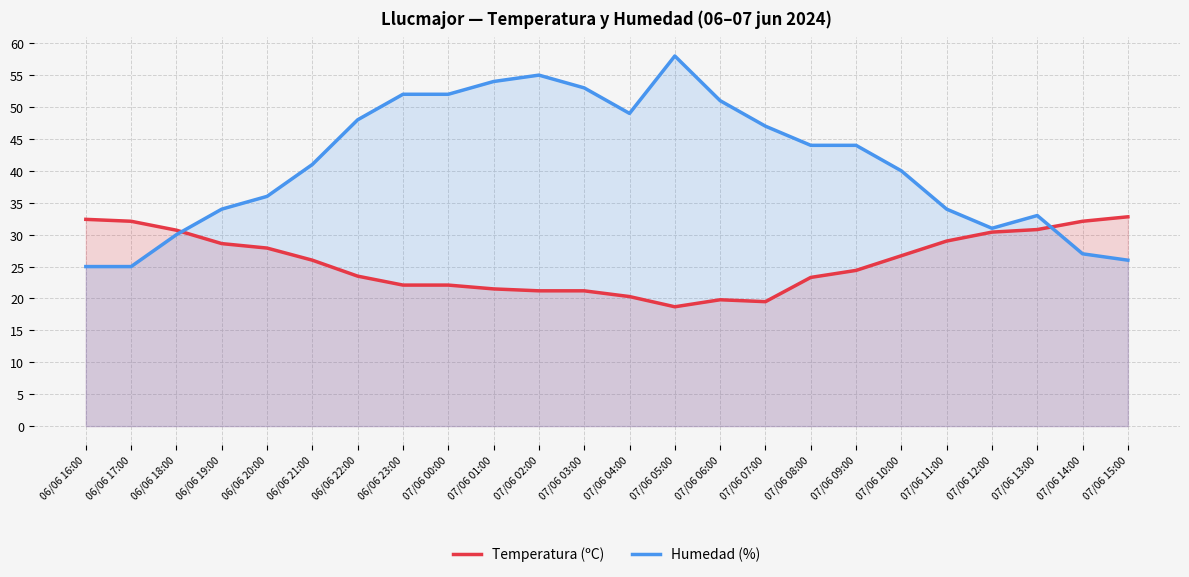

Which series has the largest total across all categories?

Humedad (%)